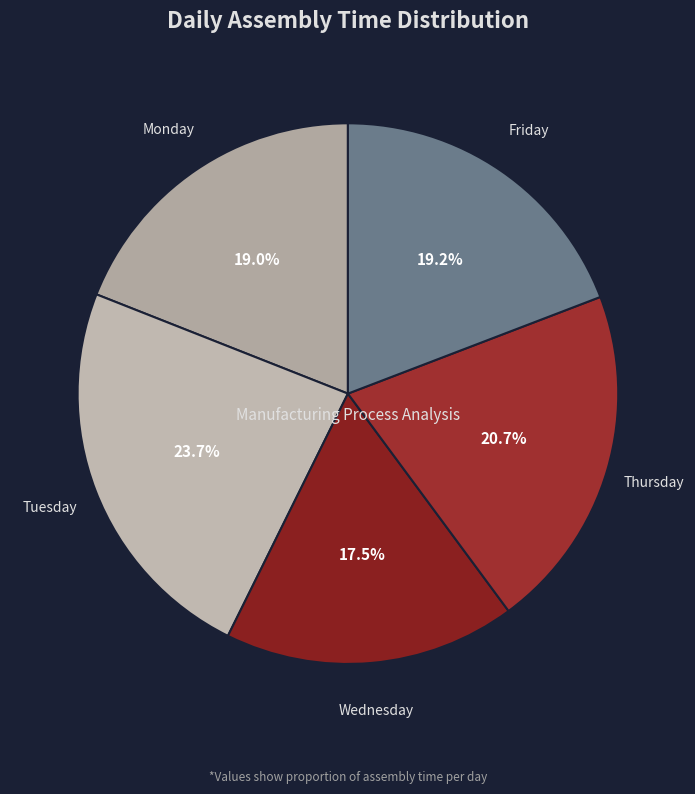

To the nearest percent, what percentage of the pie is Thursday?

21%